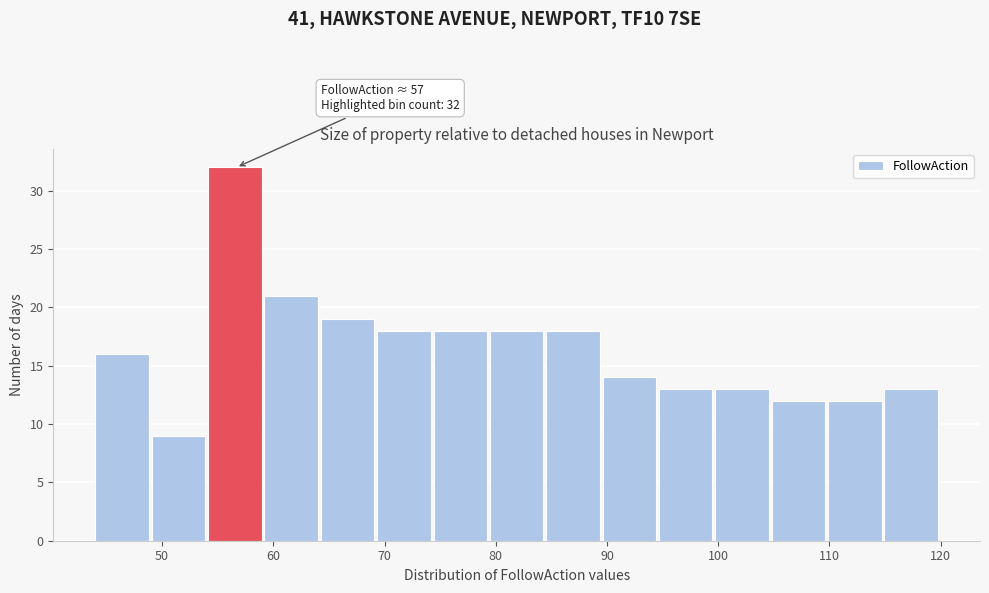

Over which range of the x-axis is the bar tallest?

54 to 59